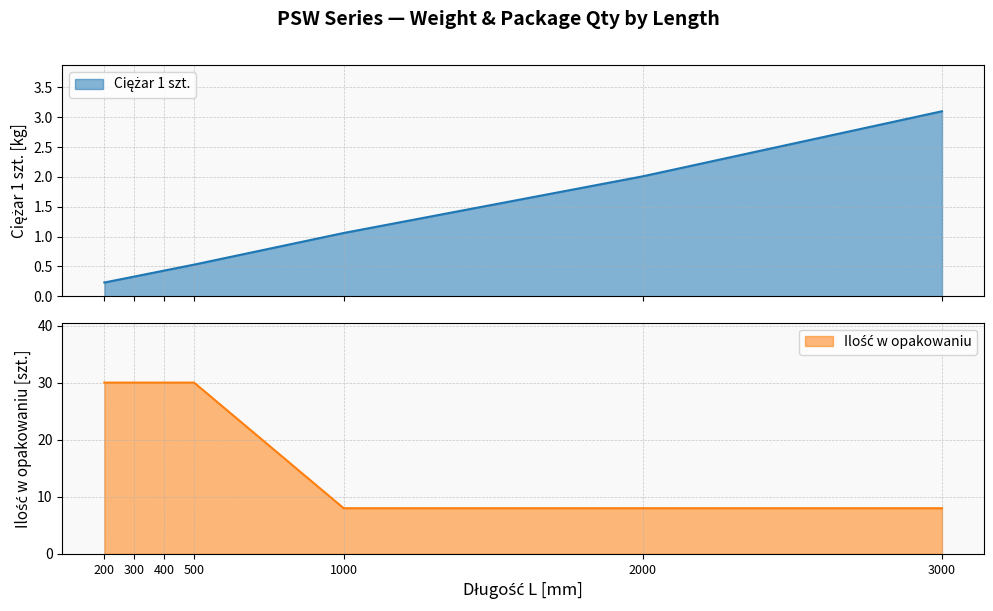

Reading left to right, extract all data points from this chart.

Ciężar 1 szt.: 0.2	0.3	0.4	0.5	1.1	2.0	3.1
Ilość w opakowaniu: 30.0	30.0	30.0	30.0	8.0	8.0	8.0